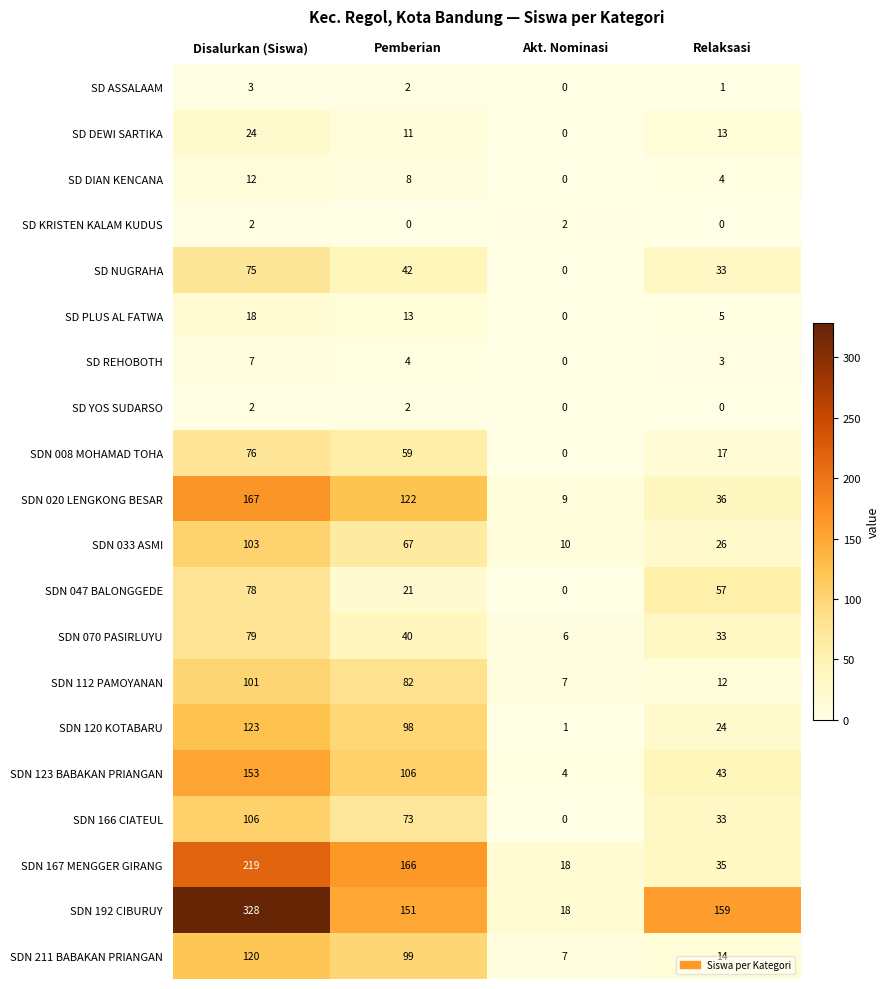

Is it true that SDN 192 CIBURUY equals 159 at Relaksasi?

True